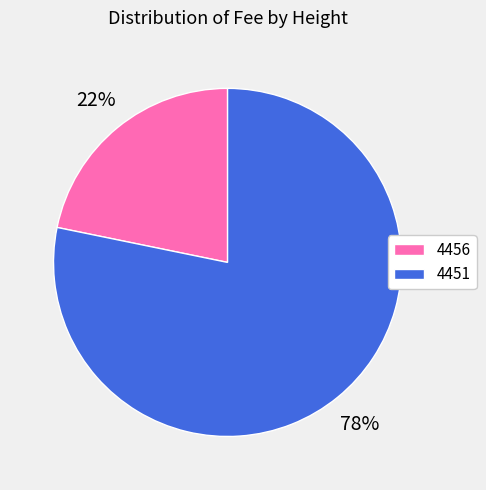

Is there any slice that represents more than half of the pie?

Yes